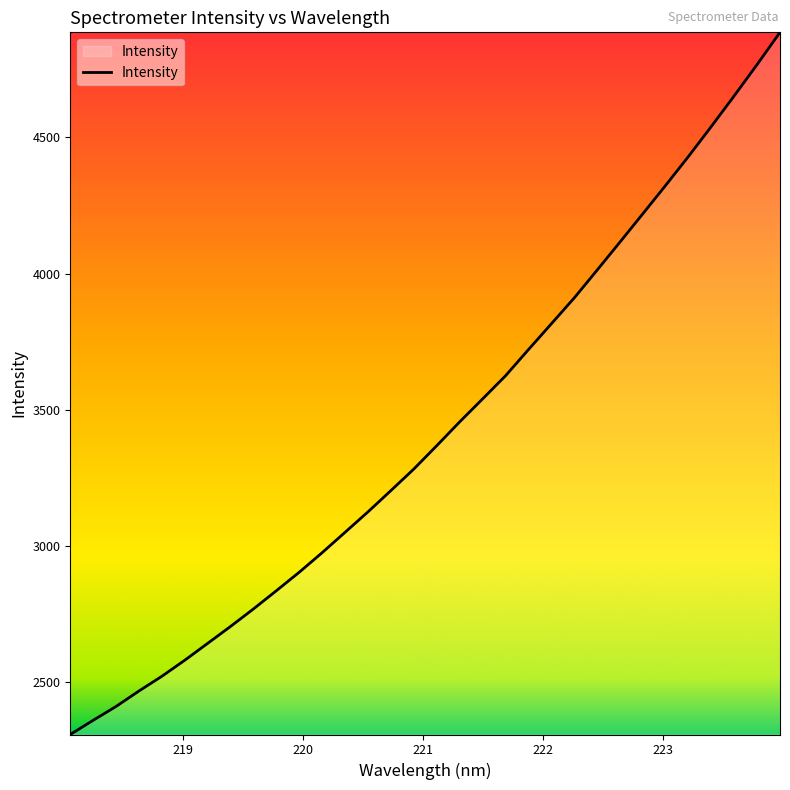

Reading right to left, transcribe all the data shown in this chart.

4885.6	4767.6	4652.7	4540.3	4430.2	4323.8	4219.2	4115.3	4012.1	3910.1	3815.2	3720.5	3624.5	3539.8	3455.6	3368.3	3282.7	3203.7	3125.6	3050.6	2975.8	2904.0	2836.0	2769.1	2704.9	2642.6	2580.6	2521.7	2467.6	2410.8	2359.8	2307.7